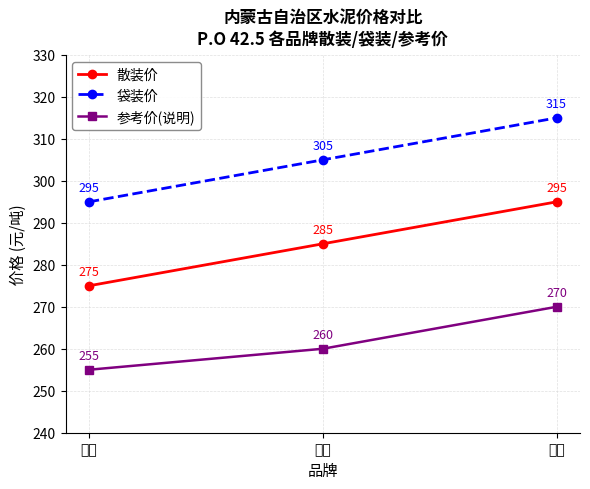

Reading left to right, transcribe all the data shown in this chart.

散装价: 275	285	295
袋装价: 295	305	315
参考价(说明): 255	260	270